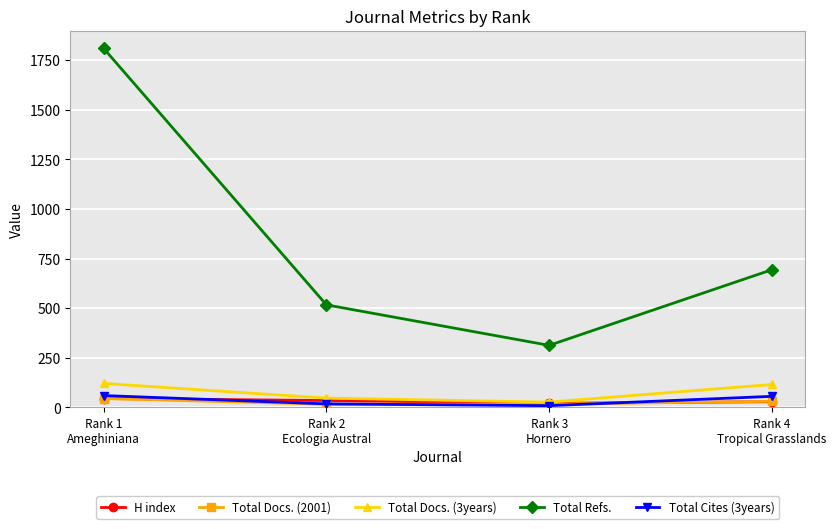

What is the sum of the Total Cites (3years) values at Rank 2
Ecologia Austral and Rank 3
Hornero?

27